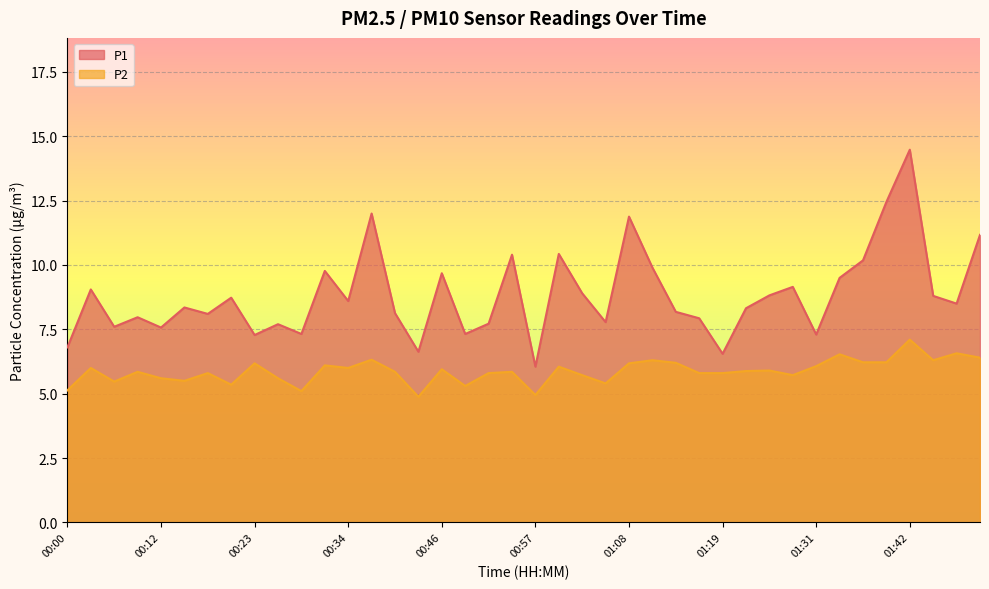

What is the spread (max minus min) of values at 01:45?

2.5